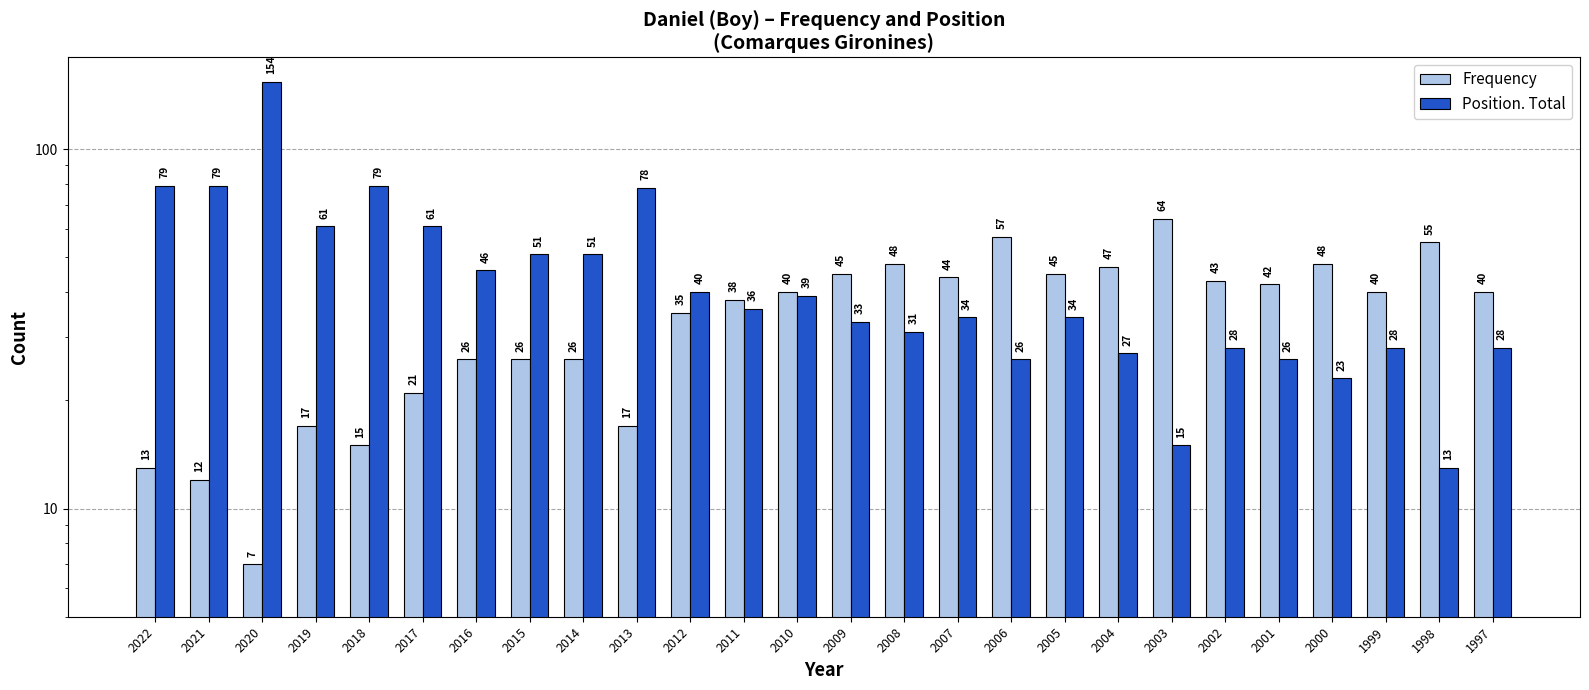

How many groups of bars are there?

26